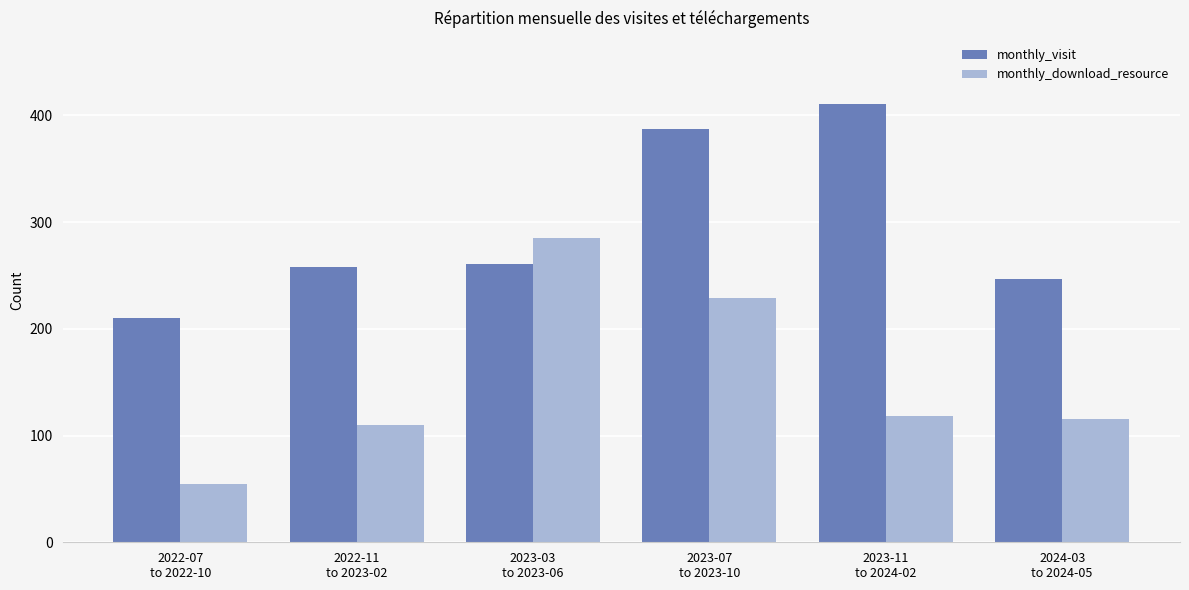

The value of monthly_visit at 2024-03
to 2024-05 is 408. True or false?

False